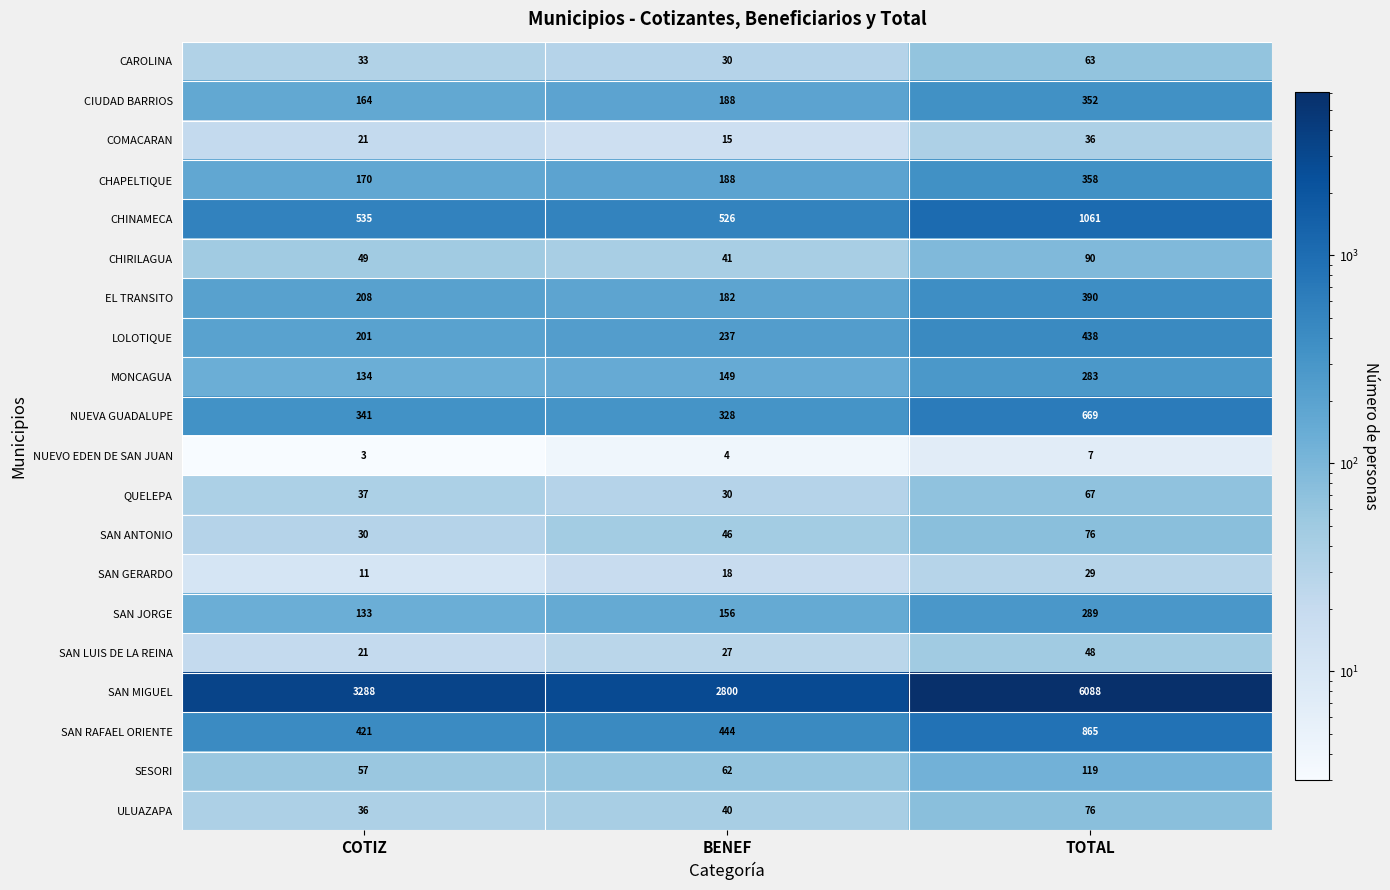

What is the smallest value displayed?

3